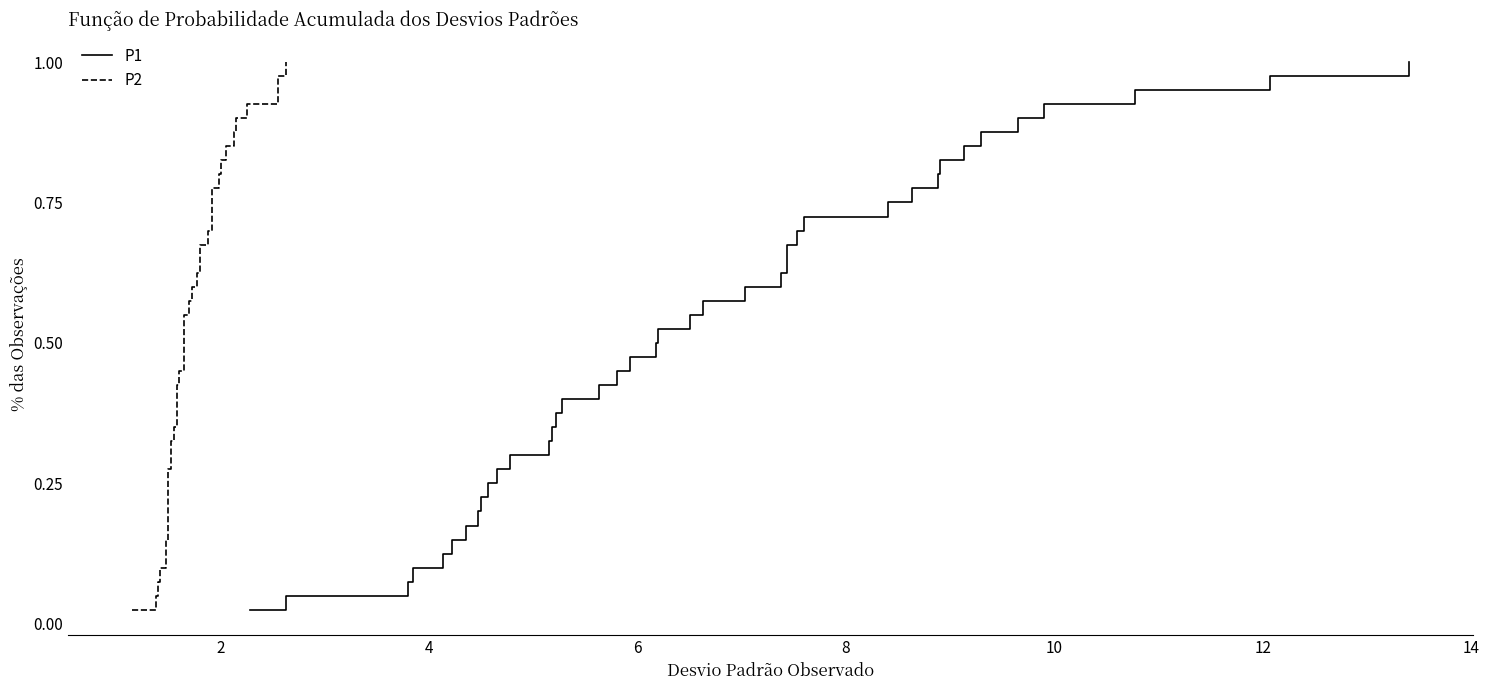

True or false: P1 has a value of 0.1 at 4.

False